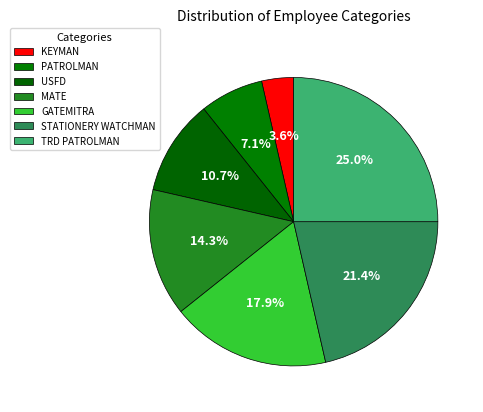

Is there any slice that represents more than half of the pie?

No